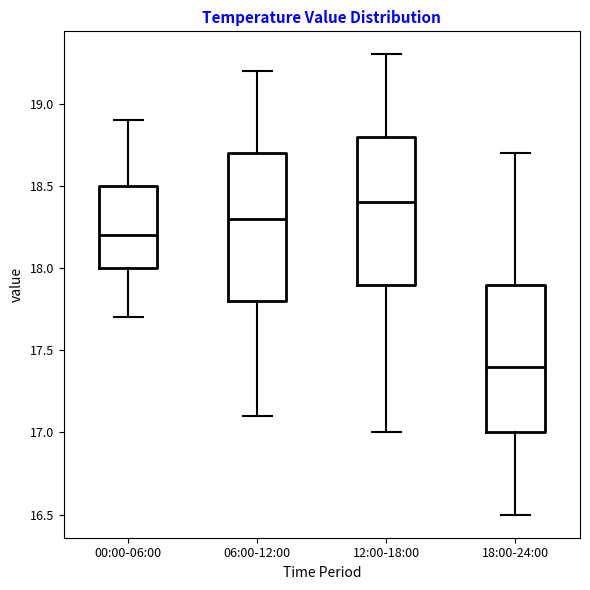

Which box has the lowest median line?

18:00-24:00